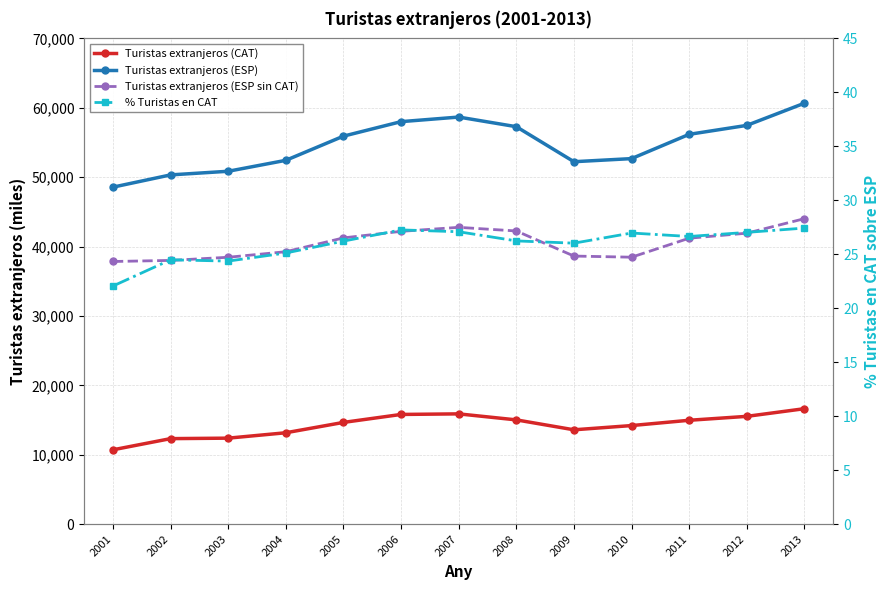

What is the value of the % Turistas en CAT point at the 11th from the left?

26.6